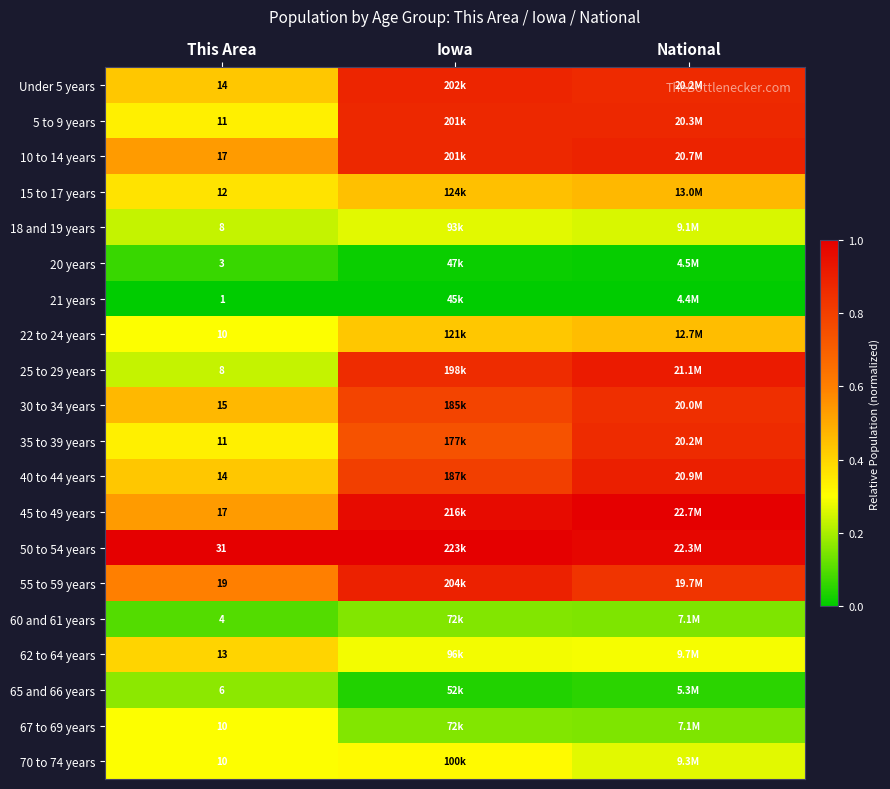

Is the value of 10 to 14 years at This Area greater than the value of 25 to 29 years at This Area?

Yes